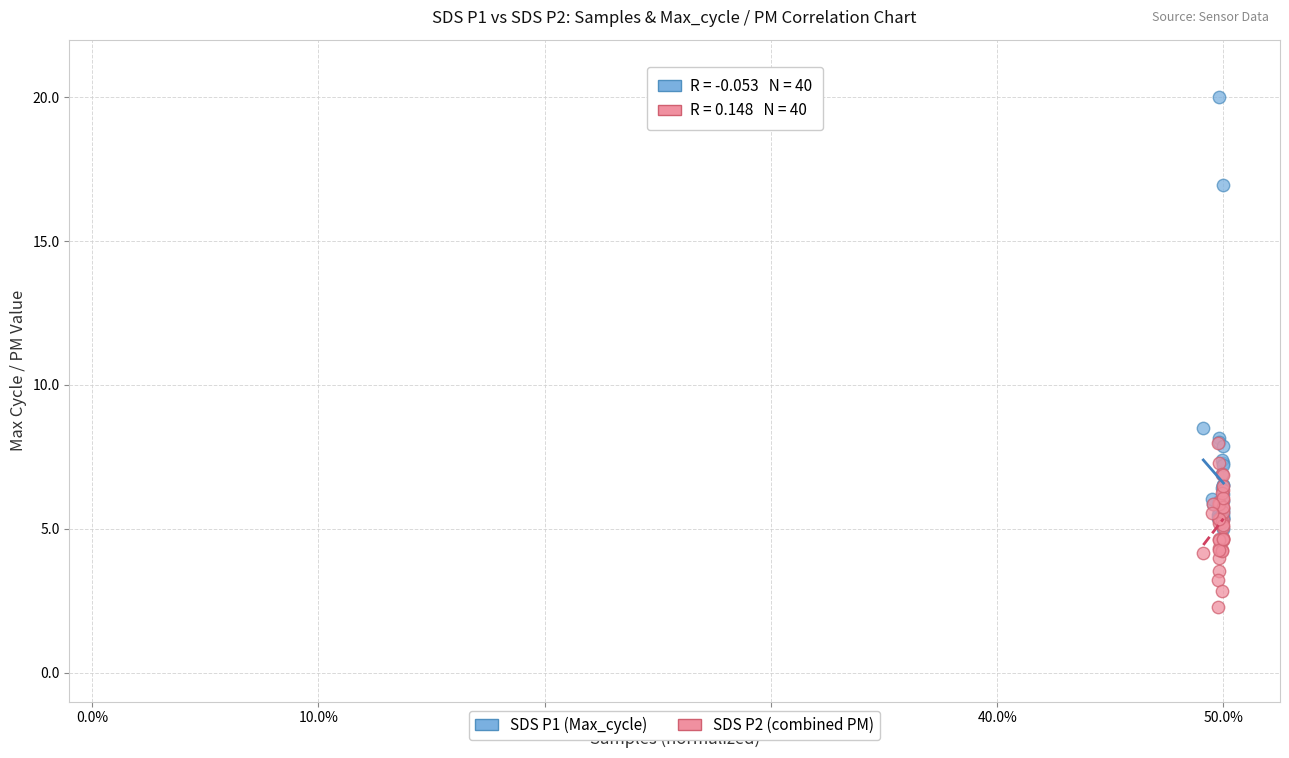

Across all series, what Y value is closest to 11?

8.5